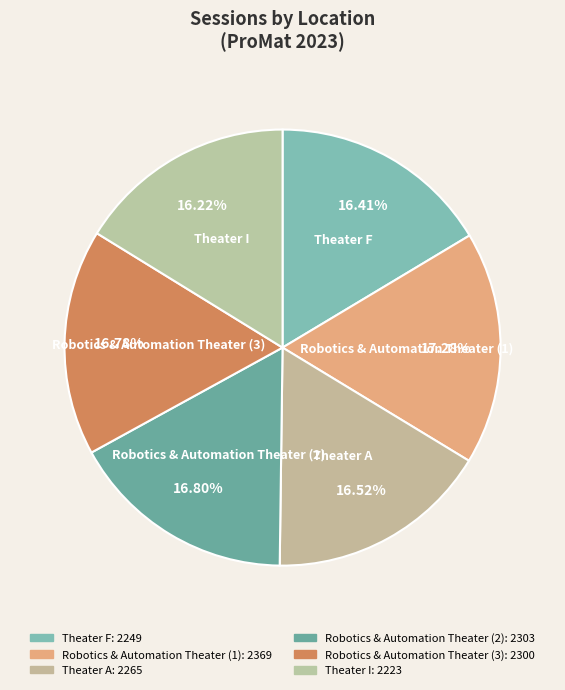

Is Theater I the majority of the pie?

No